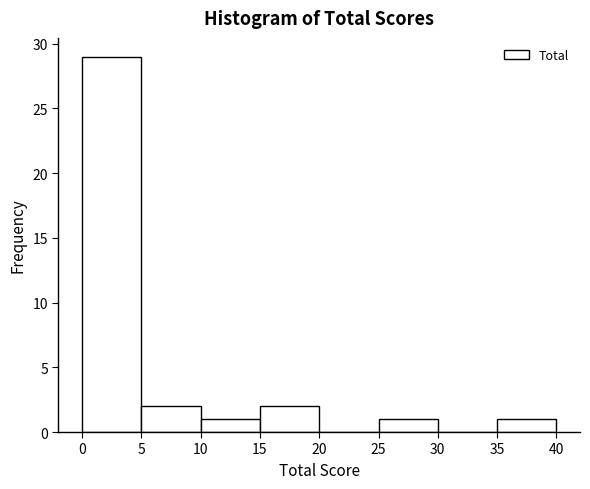

Reading left to right, list every bar in this chart as the range it spans on the x-axis followed by its height. The values are not printed on the chart, so give them approximately, as read against the axis.

0 to 5: 29
5 to 10: 2
10 to 15: 1
15 to 20: 2
20 to 25: 0
25 to 30: 1
30 to 35: 0
35 to 40: 1